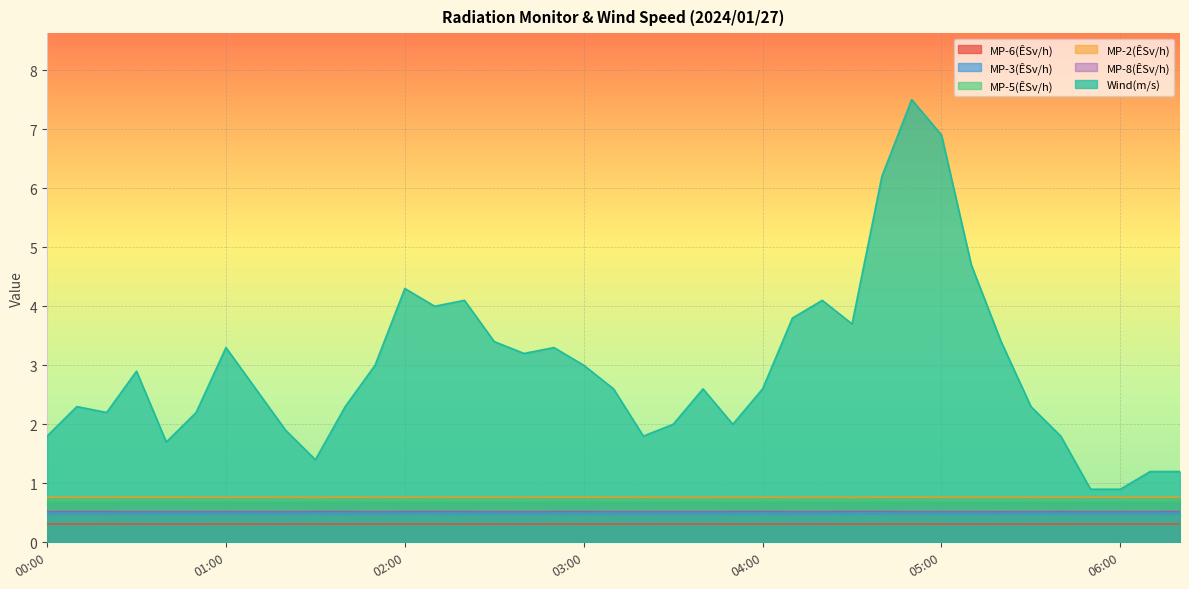

How many values in the Wind(m/s) series are below 2?

10